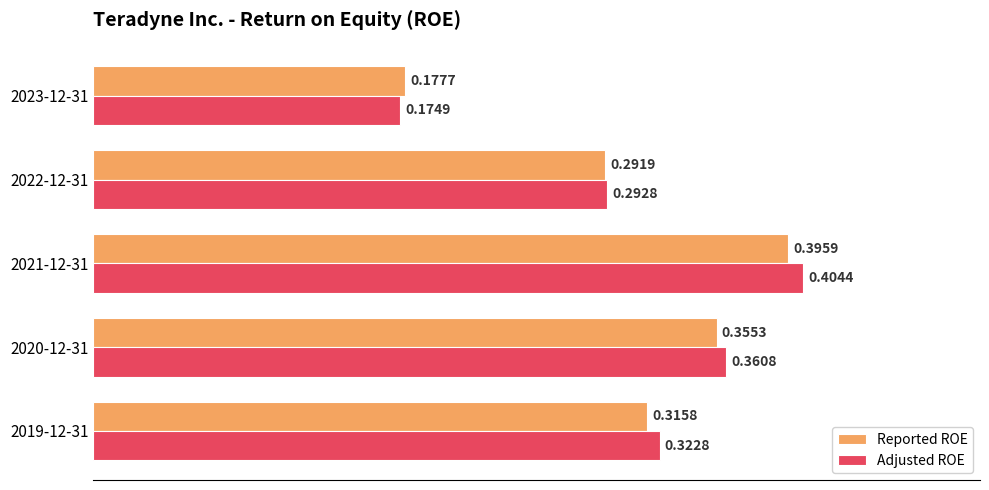

What is the sum of all Adjusted ROE values?

1.6